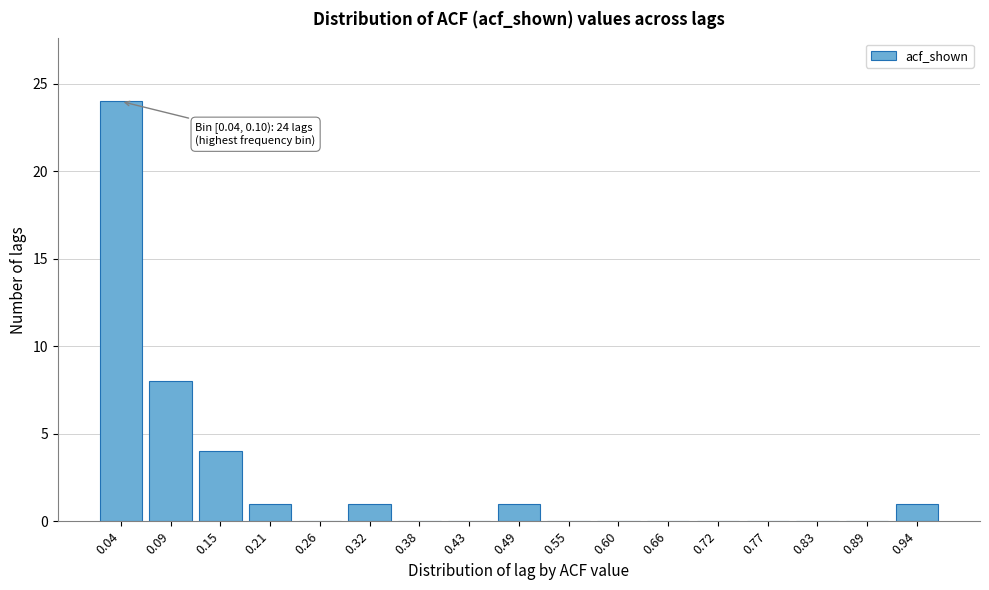

Reading left to right, transcribe all the data shown in this chart.

0.04=24	0.09=8	0.15=4	0.21=1	0.26=0	0.32=1	0.38=0	0.43=0	0.49=1	0.55=0	0.60=0	0.66=0	0.72=0	0.77=0	0.83=0	0.89=0	0.94=1